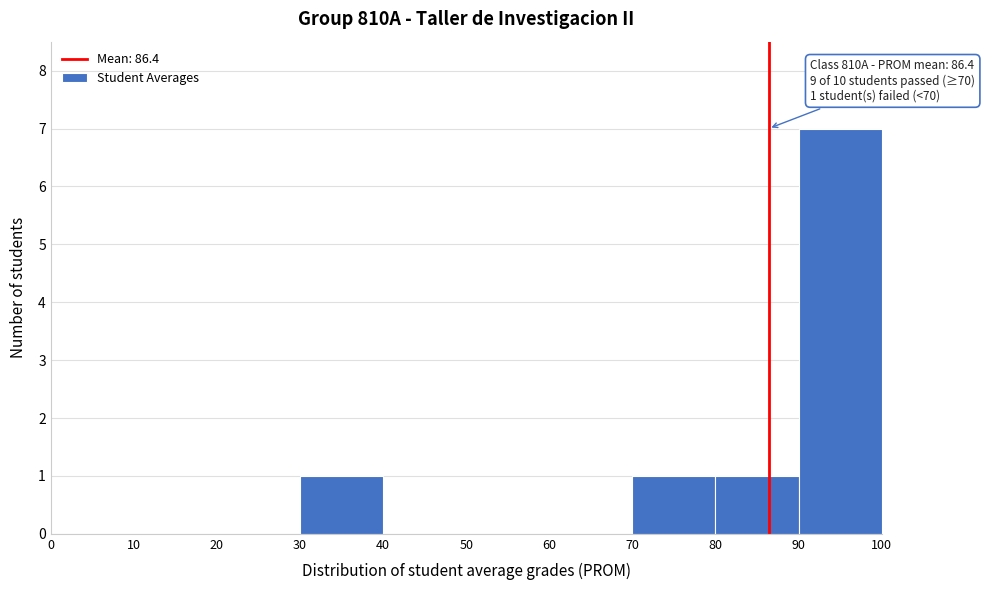

Which range on the x-axis has the tallest bar?

90 to 100